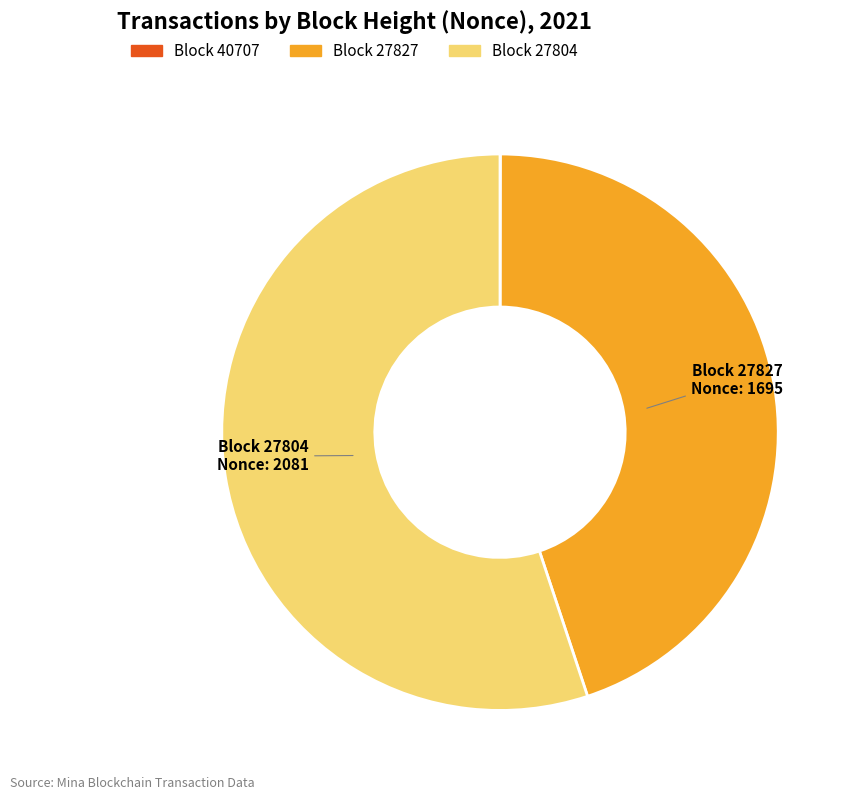

Is there a majority slice in this chart?

Yes